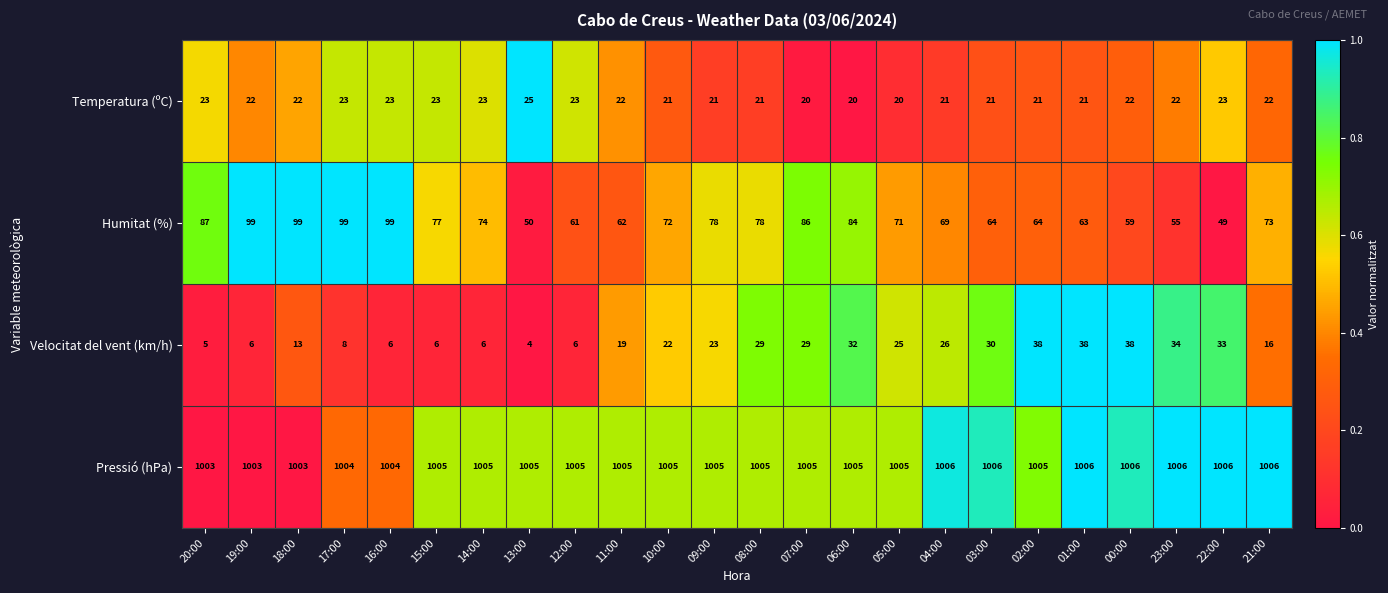

Is the value of Pressió (hPa) at 21:00 greater than the value of Temperatura (ºC) at 07:00?

Yes